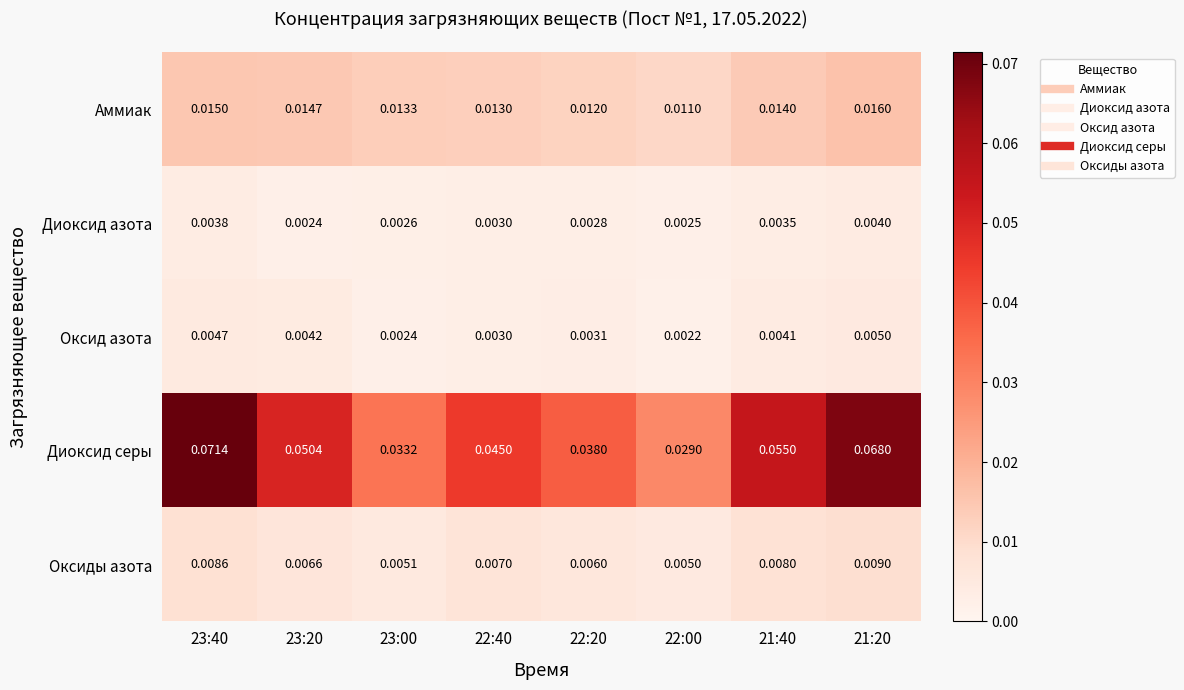

At which category does the chart reach its peak across all series?

23:40